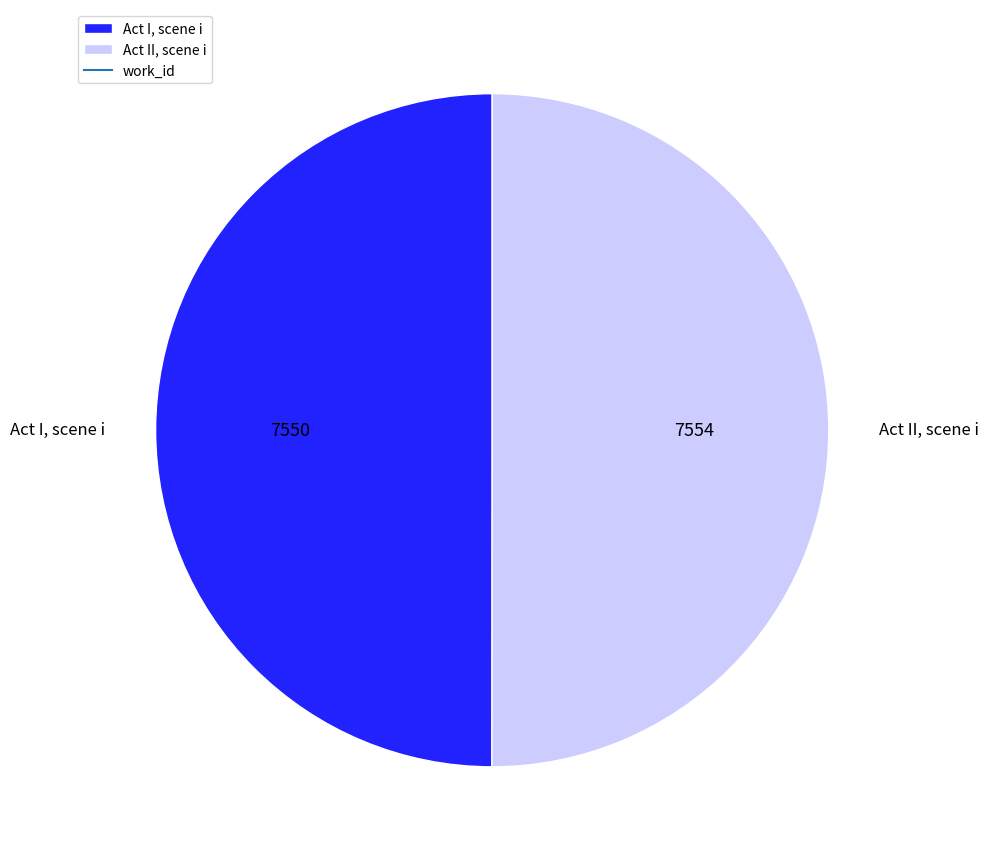

True or false: Act I, scene i accounts for 50% of the total.

True